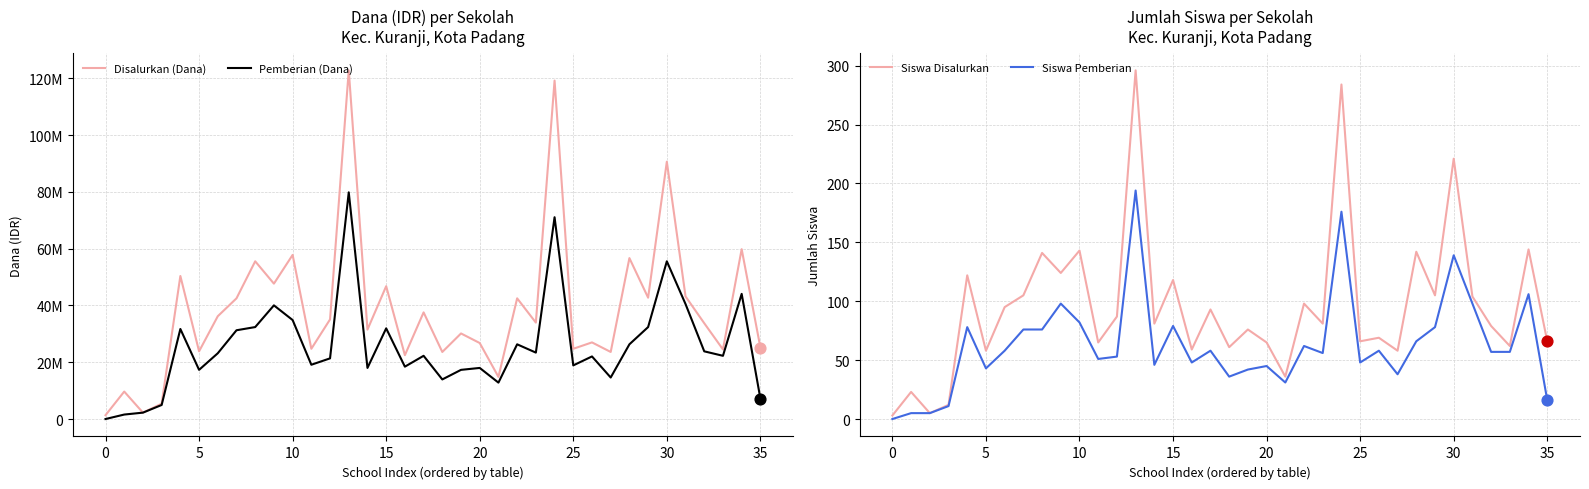

Which series reaches the maximum Y coordinate?

Disalurkan (Dana)